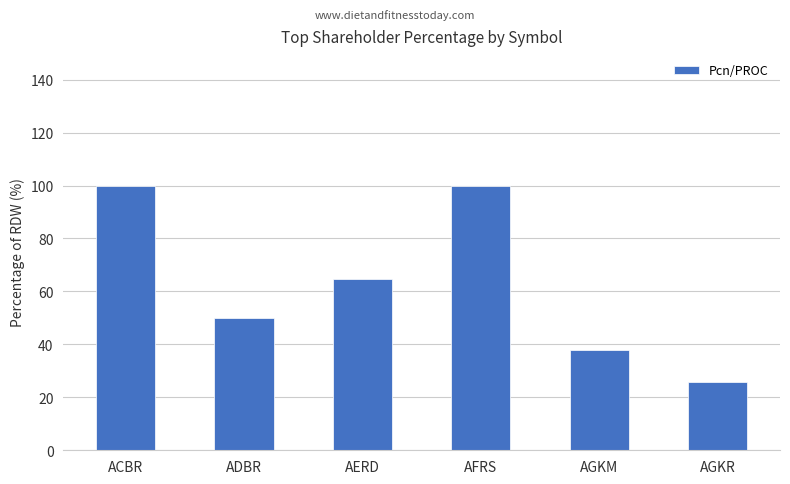

What is the greatest value displayed?

100.0